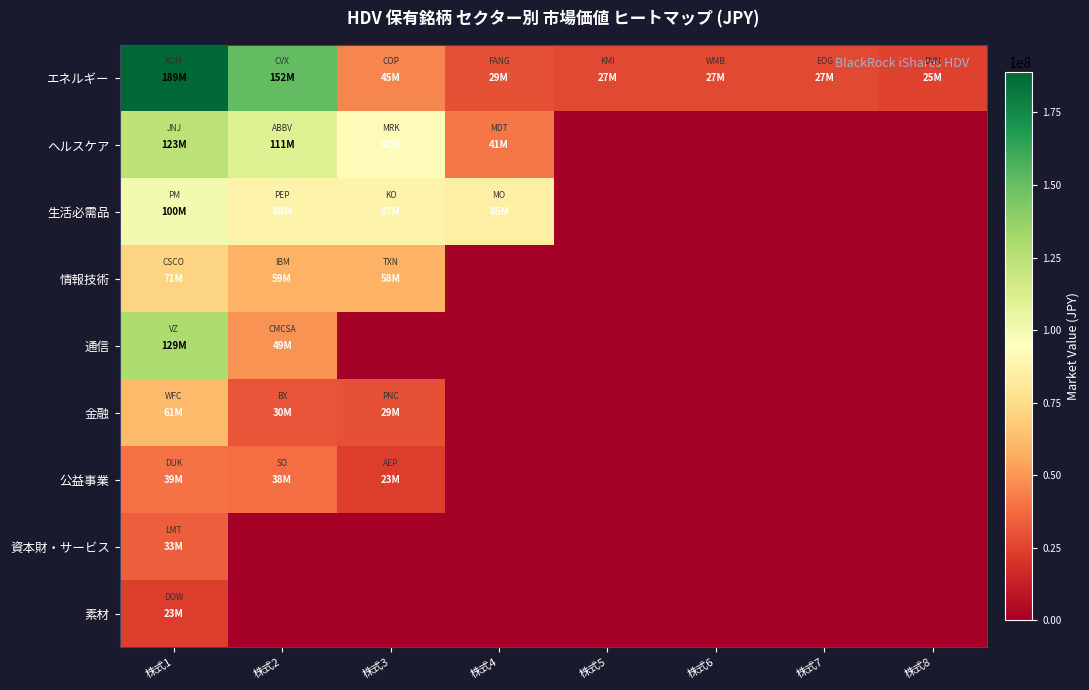

Which series changed the most between 株式4 and 株式5?

生活必需品